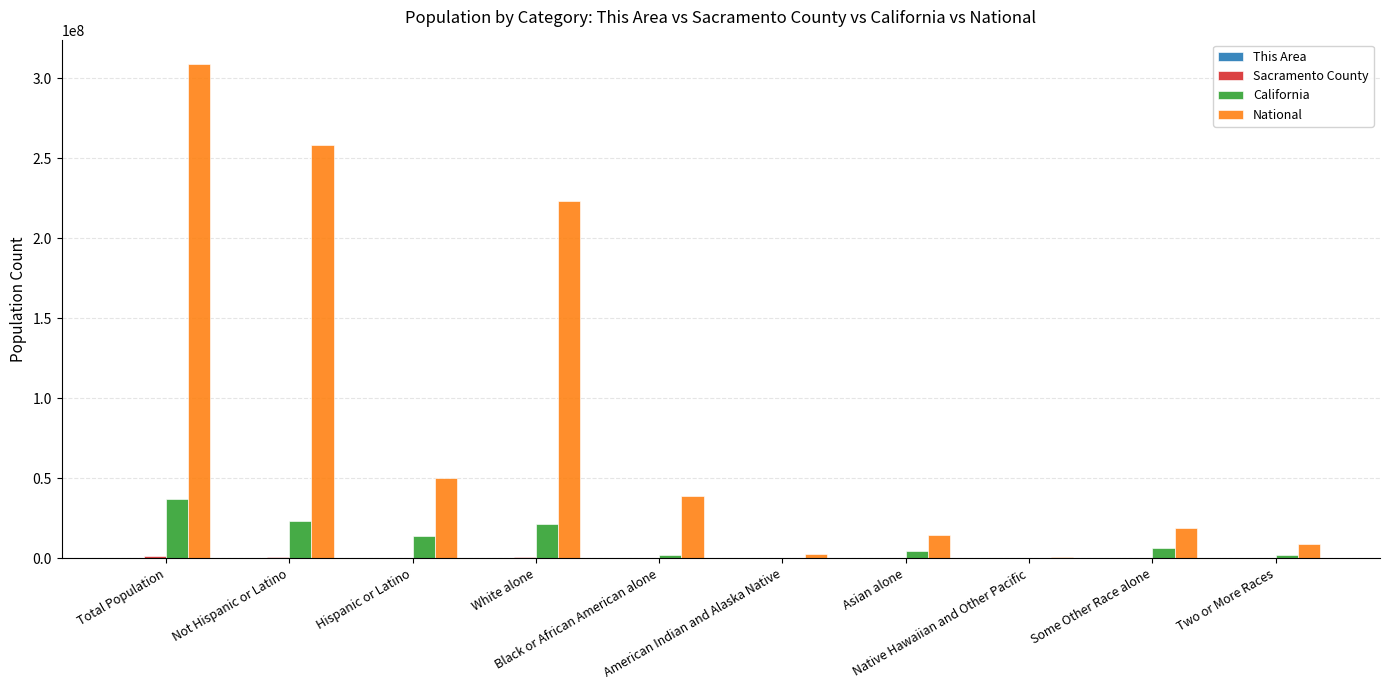

How many categories are shown in the chart?

10